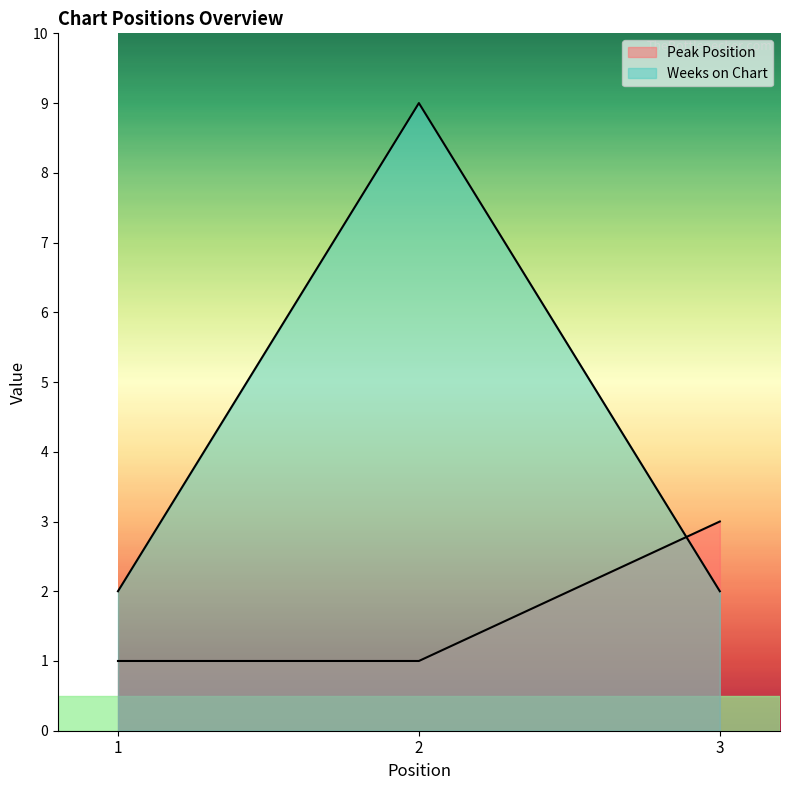

What is the value of the Weeks on Chart point at the 2nd from the left?

9